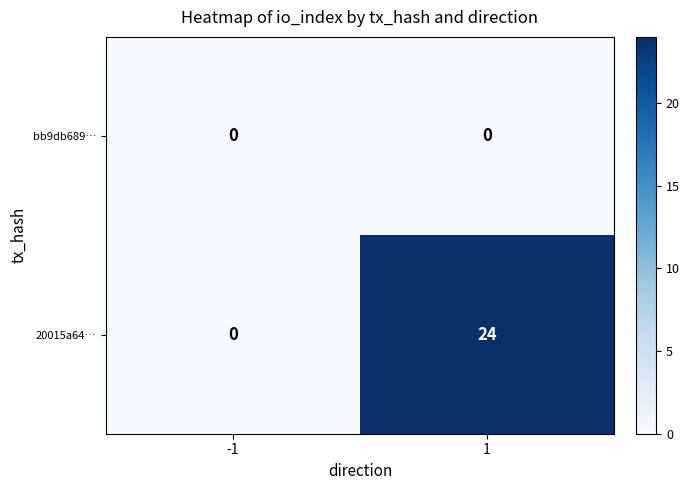

Rank the series at 1 from highest to lowest value.

20015a64…, bb9db689…